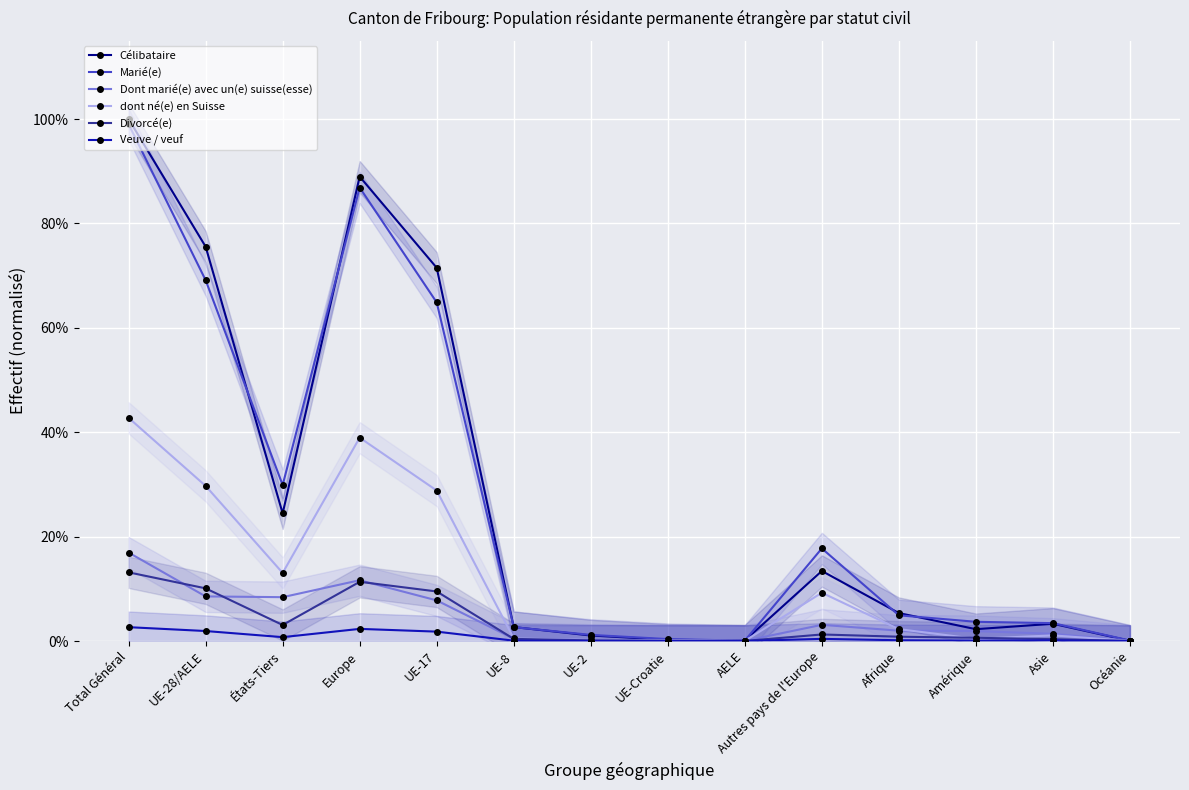

Where is the first local maximum for Célibataire?

Europe